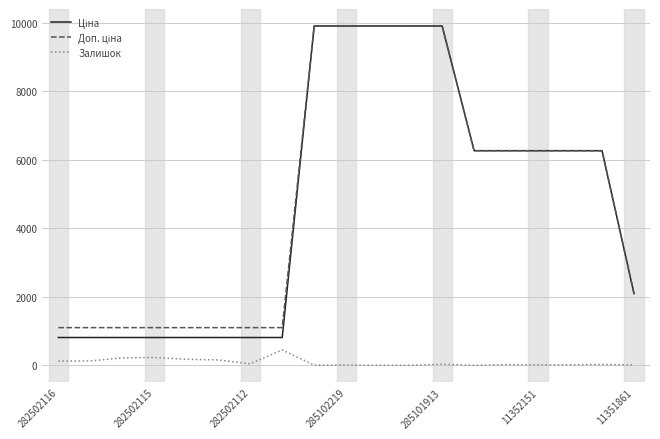

What is the label of the 11th point from the left?

10